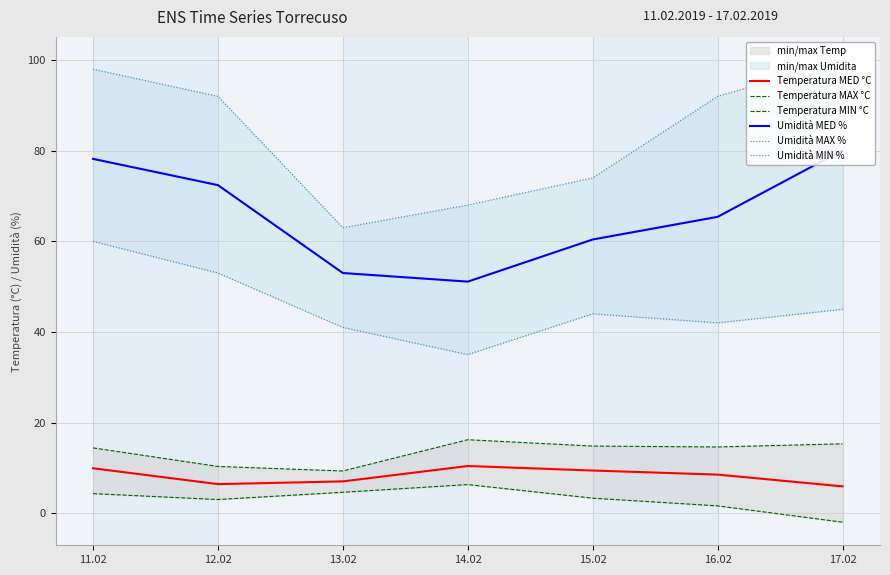

What is the spread (max minus min) of values at 16.02?

90.4